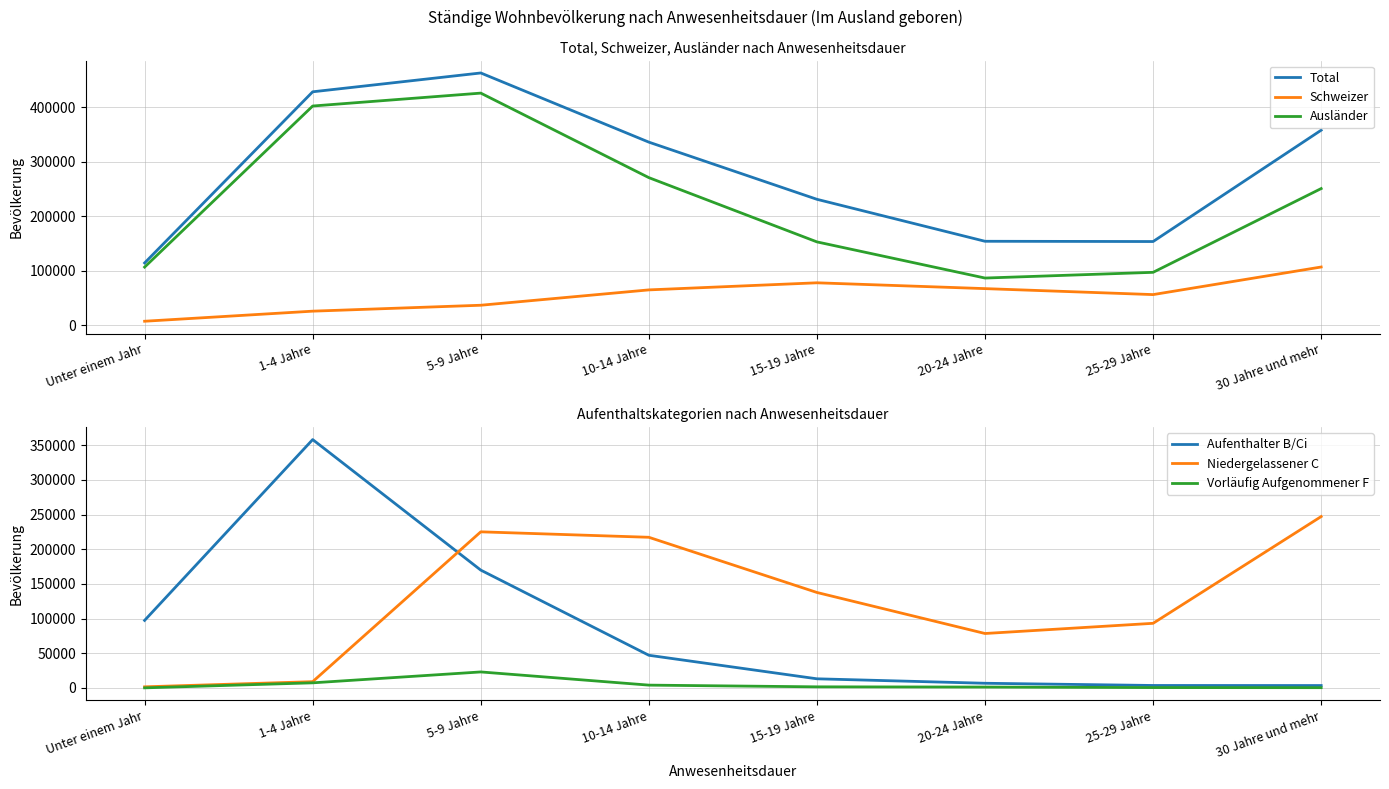

What is the label of the 1st point from the right?

30 Jahre und mehr